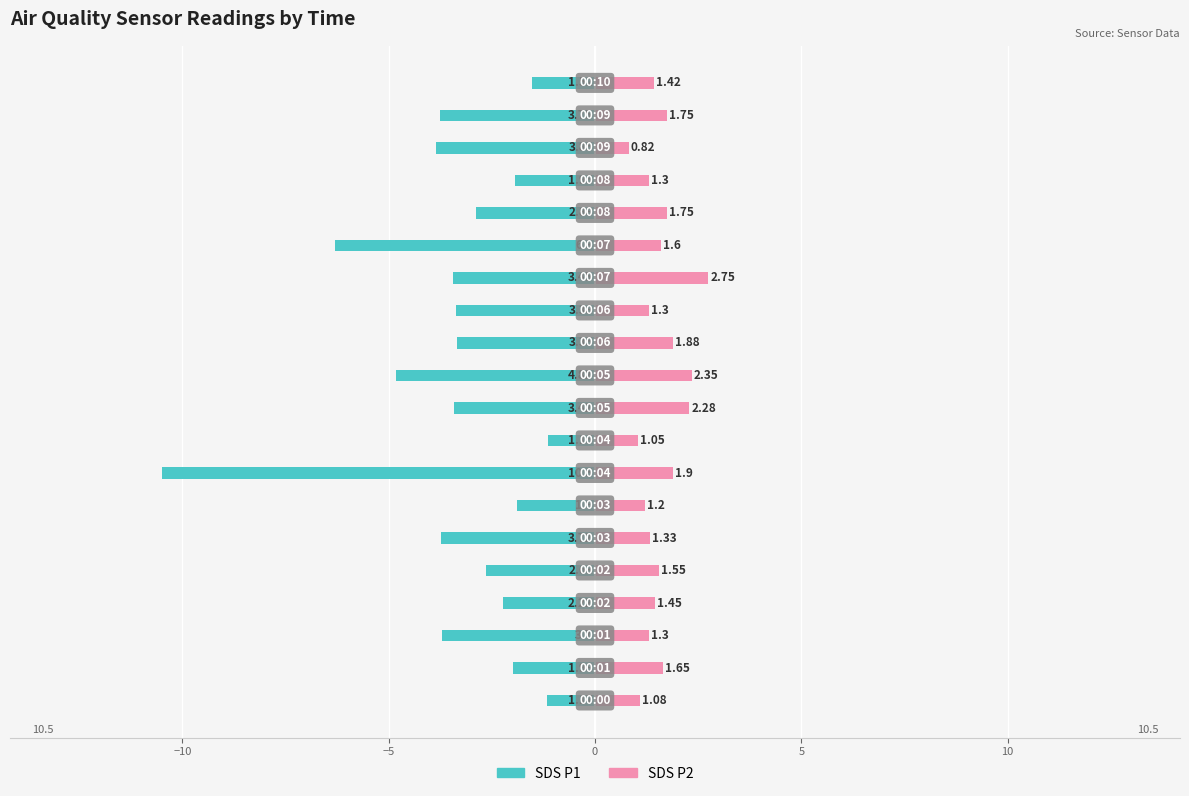

Which series changed the most between 10 and 13?

SDS_P1